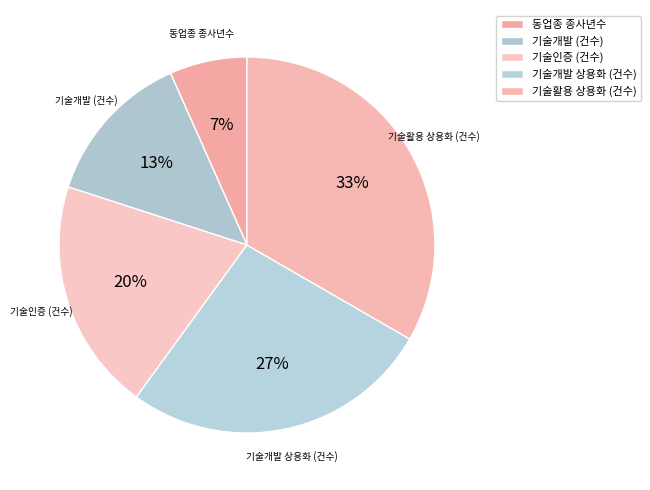

To the nearest percent, what percentage of the pie is 기술인증 (건수)?

20%